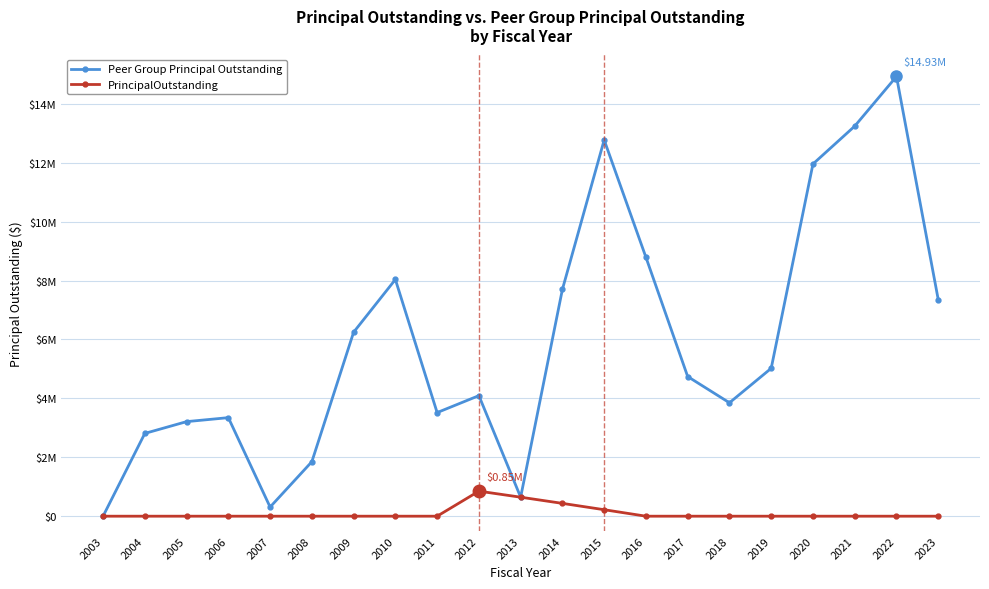

Where does the Peer Group Principal Outstanding series first go above 4740000?

2009